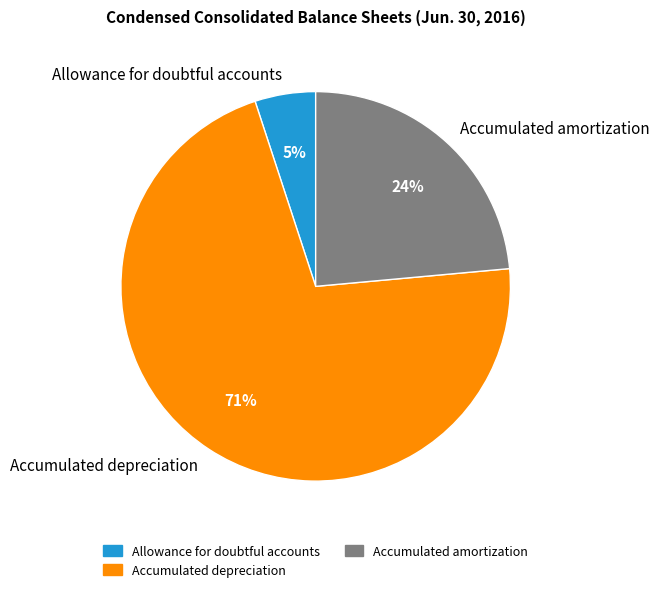

True or false: Accumulated depreciation accounts for 71% of the total.

True